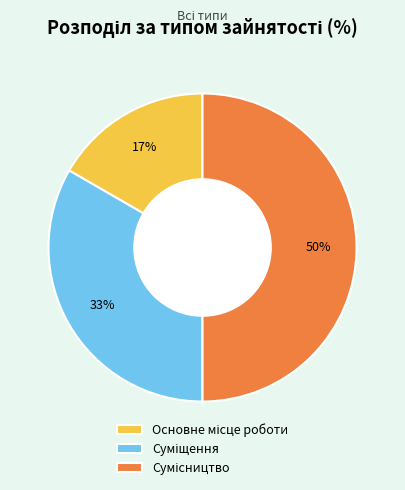

To the nearest percent, what is the average slice percentage?

33%